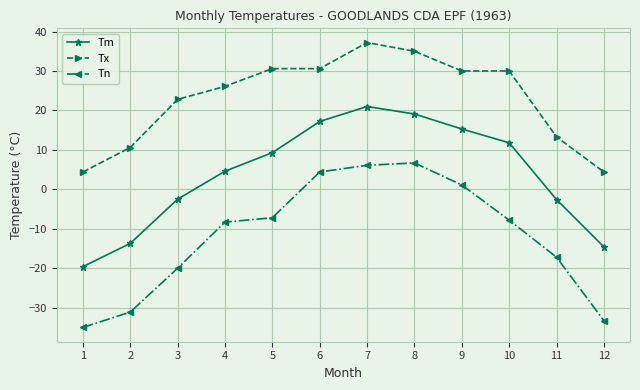

The Tm series shows 5.1 at 7. True or false?

False